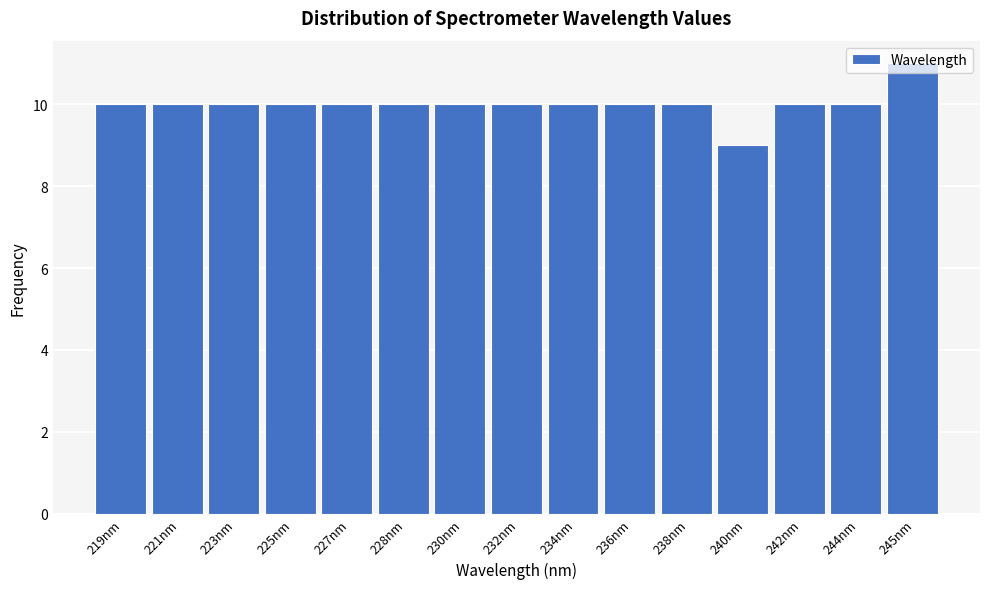

True or false: the data shows 5 at 228nm.

False